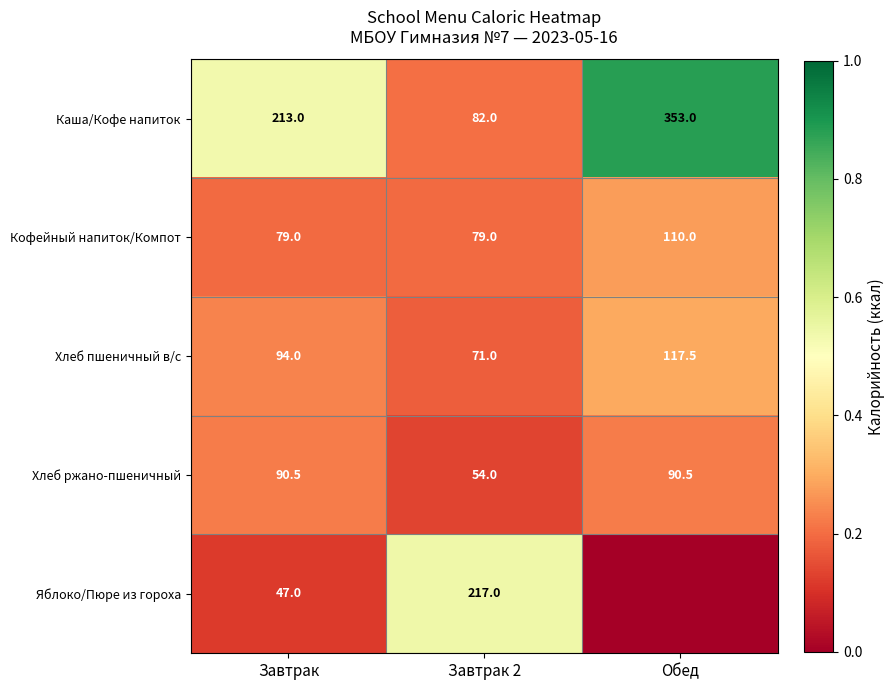

True or false: Кофейный напиток/Компот has a value of 52.7 at Завтрак.

False